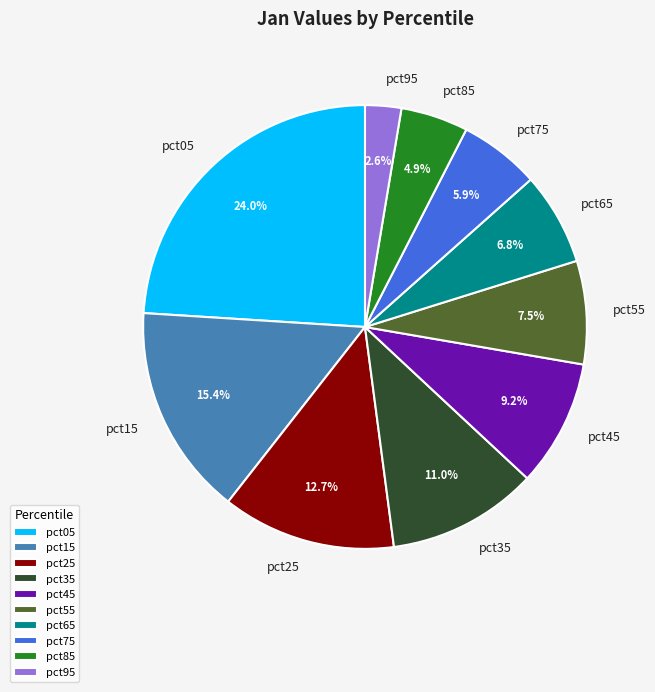

Between pct75 and pct35, which is larger?

pct35